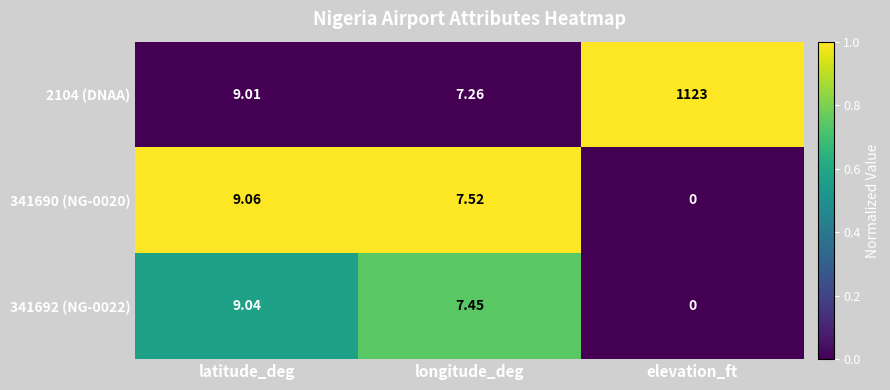

At which label is 341692 (NG-0022) closest to 4?

longitude_deg